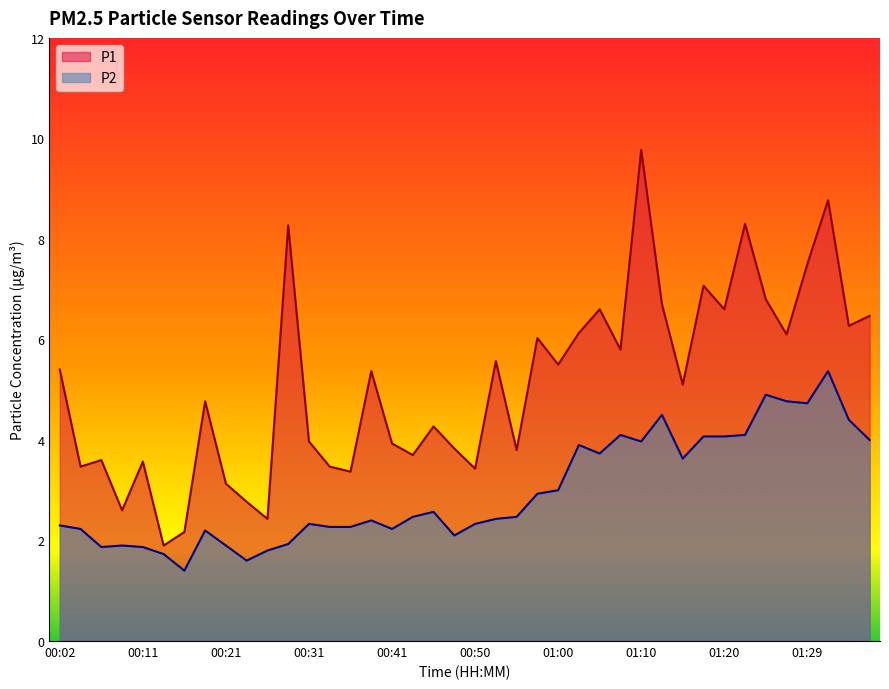

True or false: P2 has more than 0 points higher than both neighbors.

True